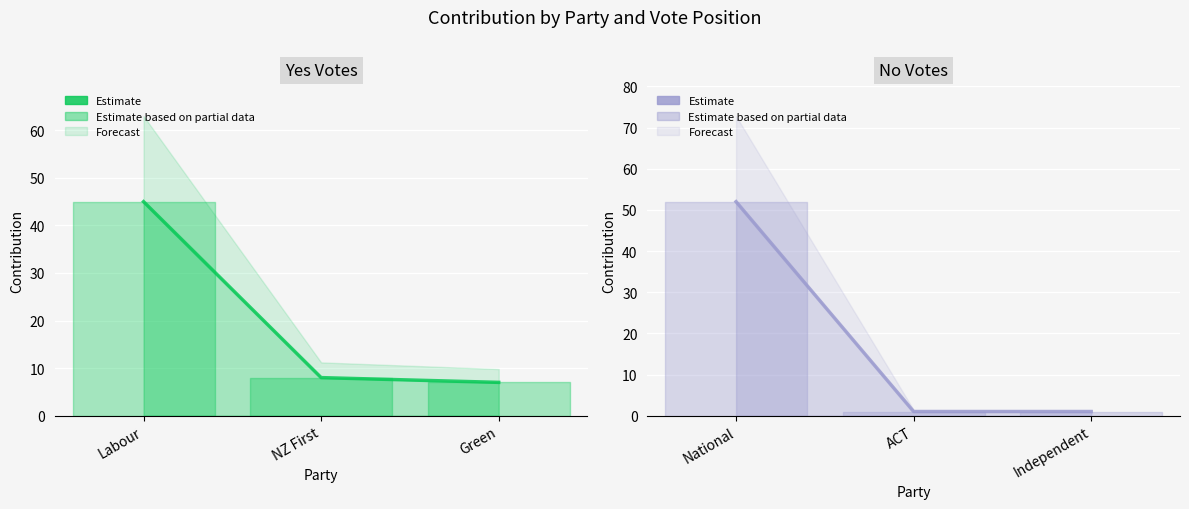

How many lines are shown in the chart?

2